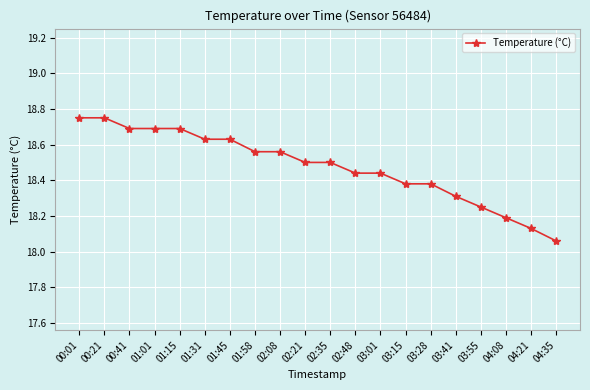

Which category has the lowest value across all series?

04:35